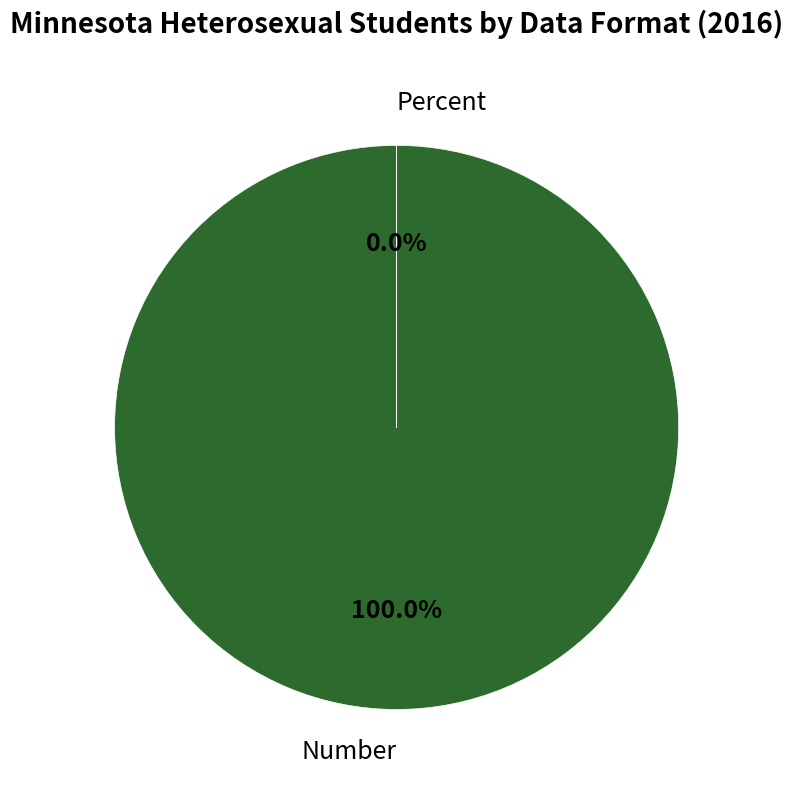

Count the number of slices in the pie.

2